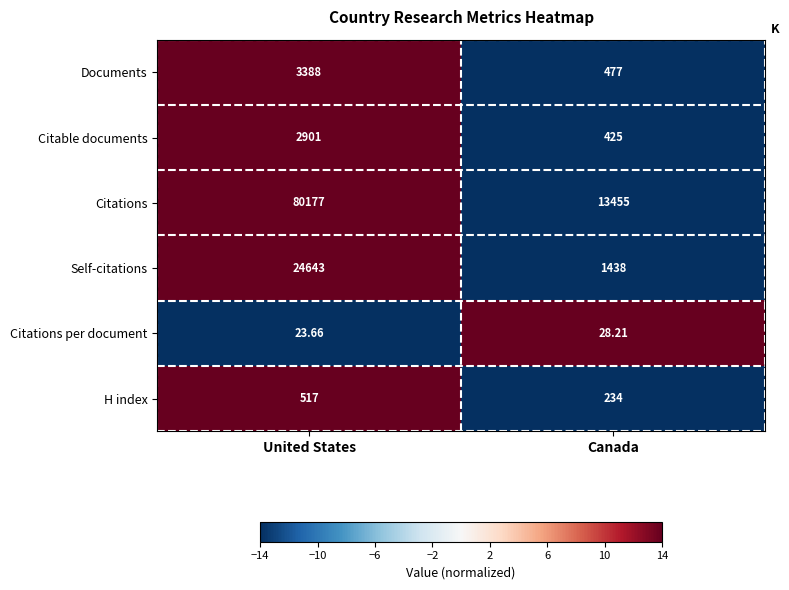

Which series has the widest spread of values?

Citations